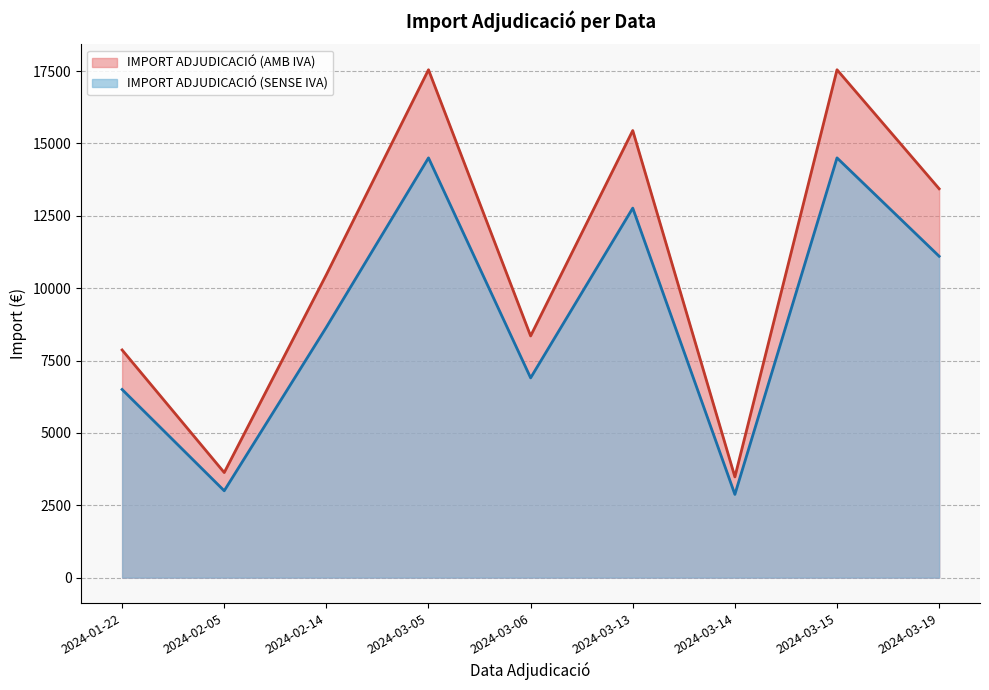

Count the number of data series in this chart.

2